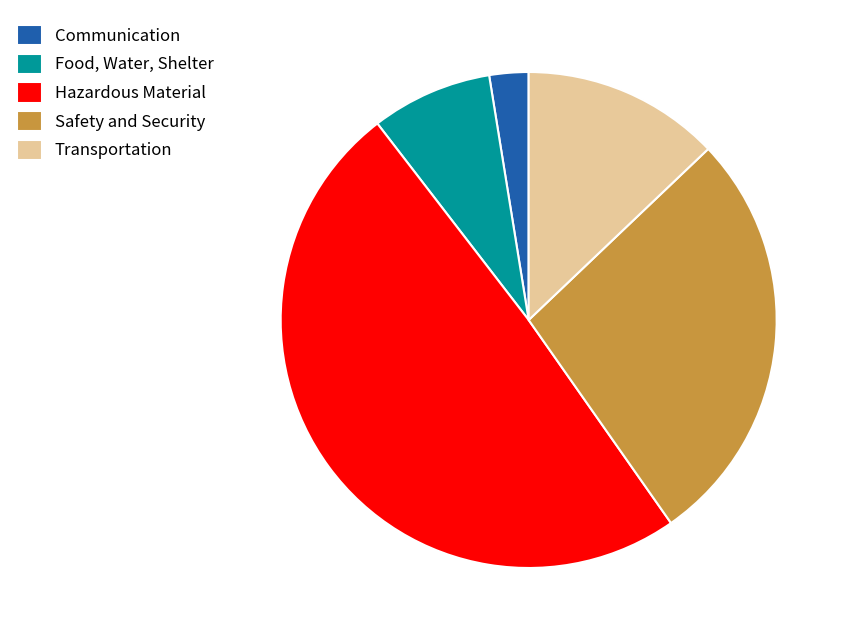

True or false: Safety and Security accounts for 36% of the total.

False